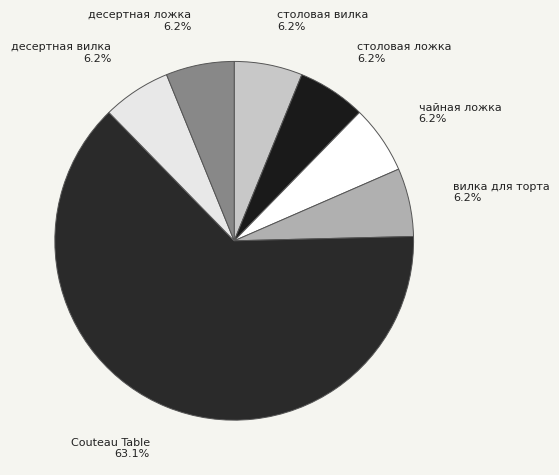

Do чайная ложка and десертная вилка together represent more than half of the pie?

No